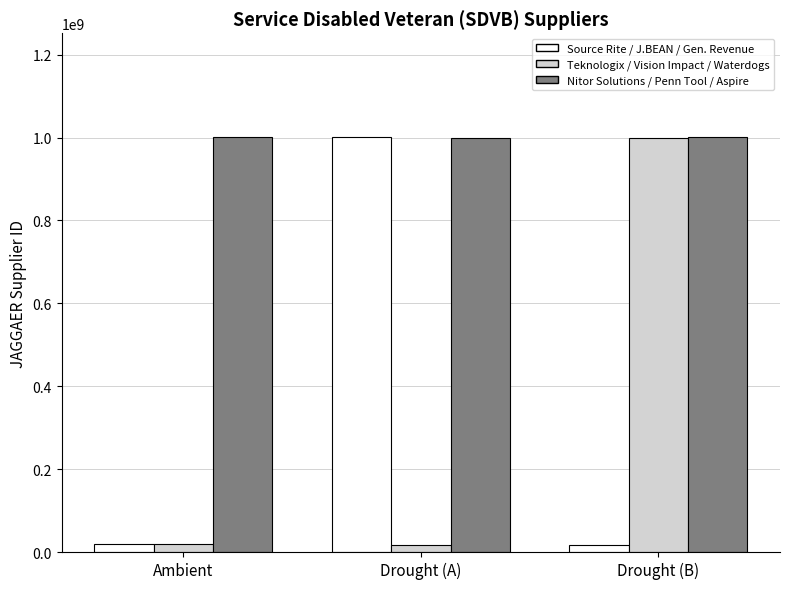

What is the label of the 1st bar from the left?

Ambient